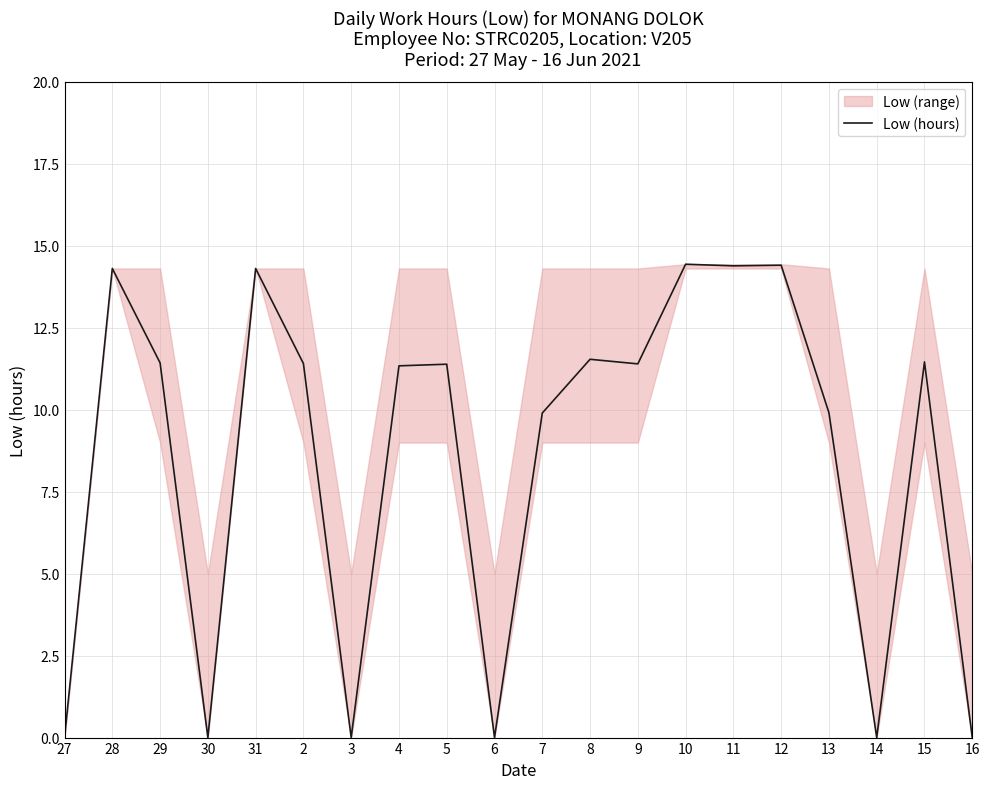

At which category does the chart reach its minimum across all series?

27